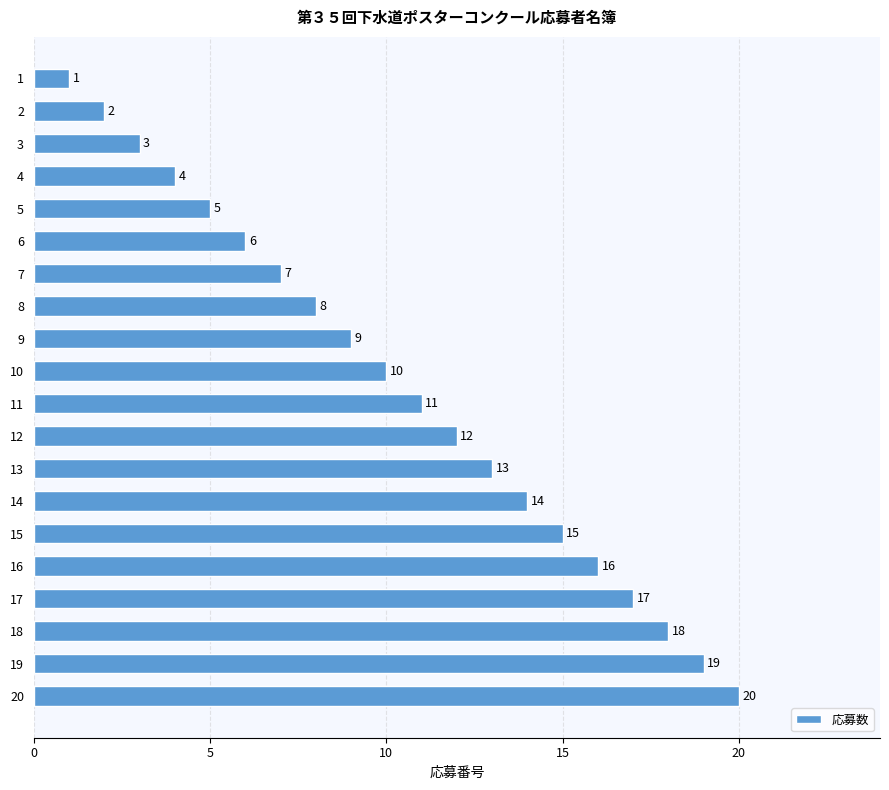

True or false: the data shows 8 at 20.

False